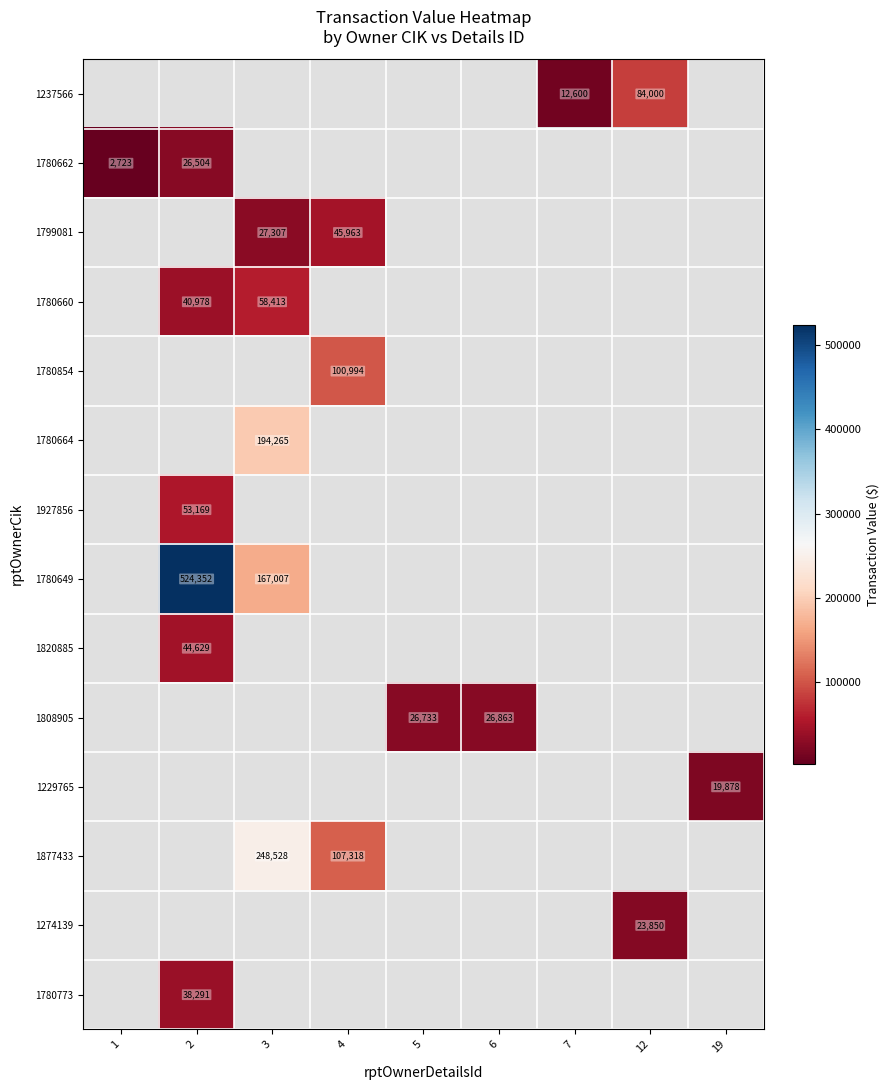

How many categories are shown in the chart?

9